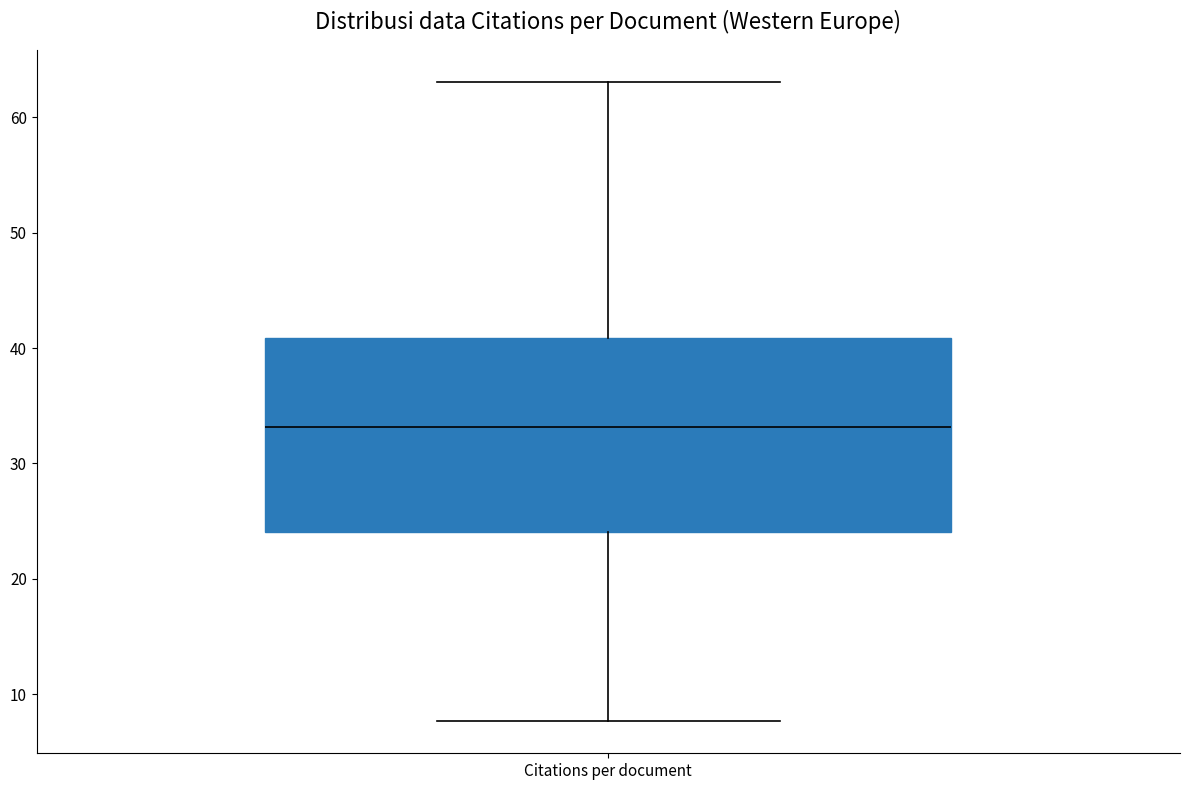

Where does the upper whisker of the box for Citations per document end on the y-axis? The values are not printed on the chart, so give them approximately, as read against the axis.

63